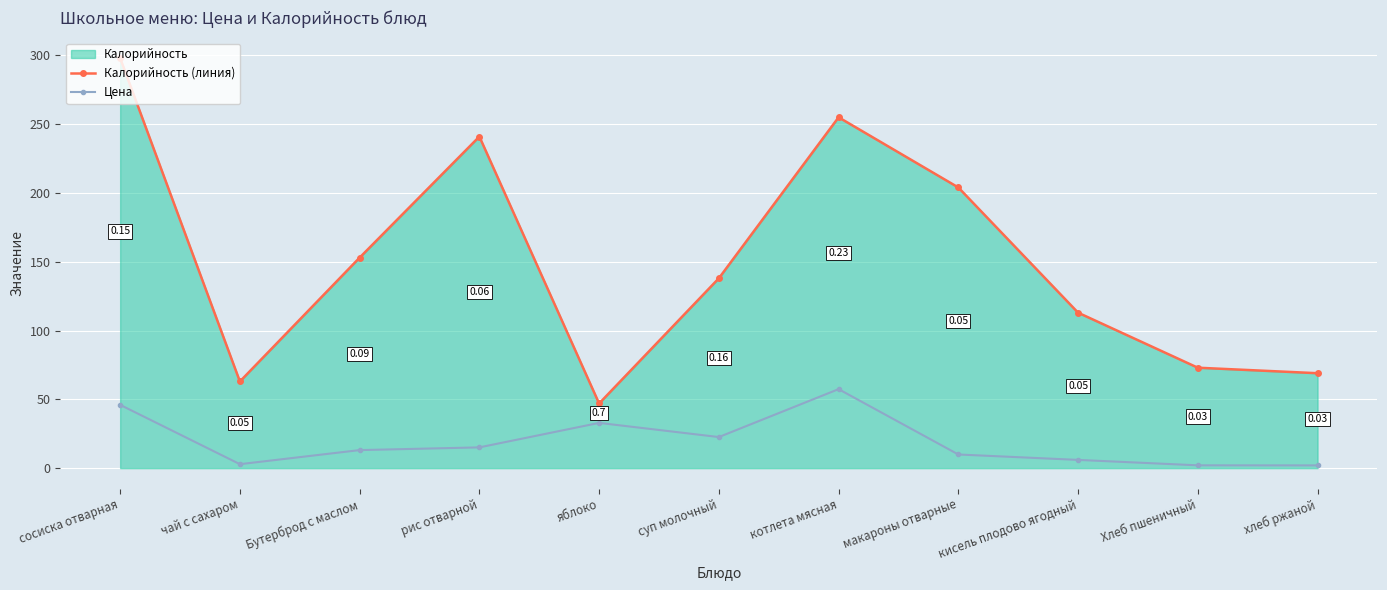

What is the maximum value shown in the chart?

298.0